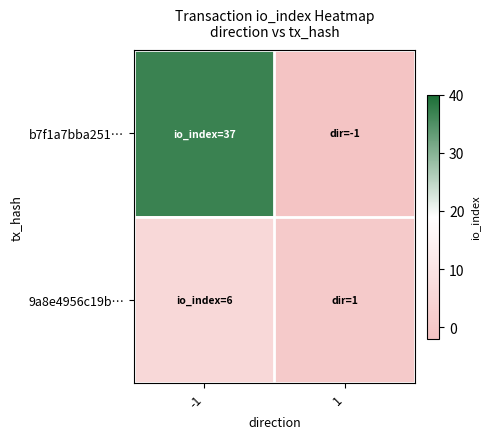

Reading right to left, what are all the values shown in this chart?

b7f1a7bba251…: 1=-1	-1=37
9a8e4956c19b…: 1=1	-1=6